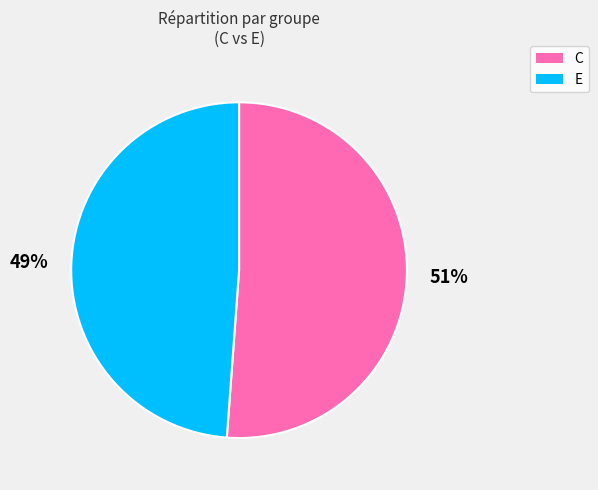

Which slice is the largest?

C